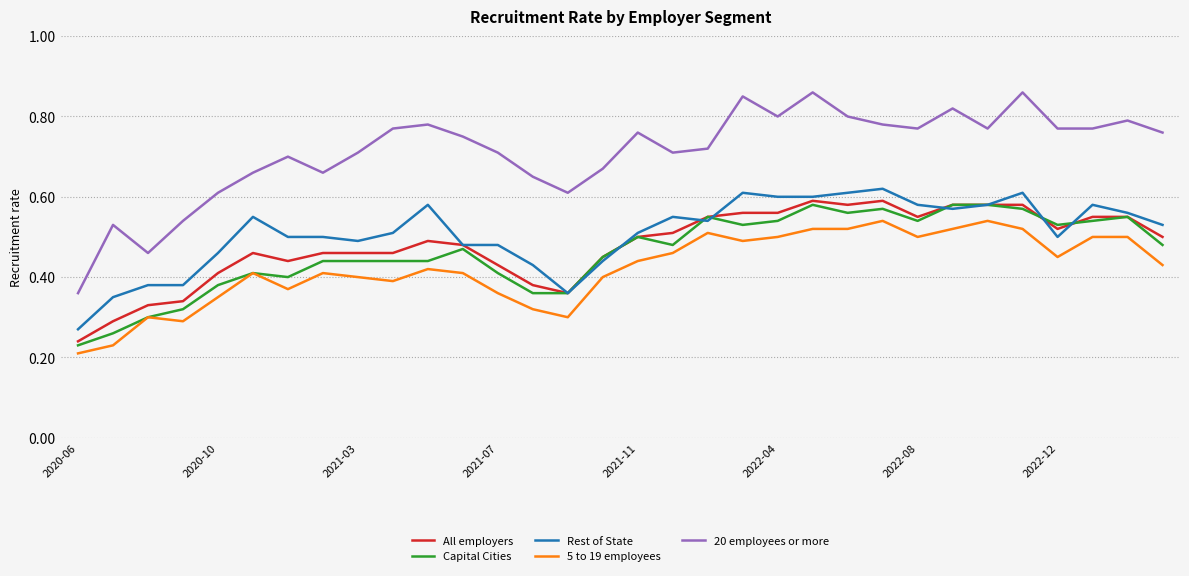

Which series has the widest spread of values?

20 employees or more